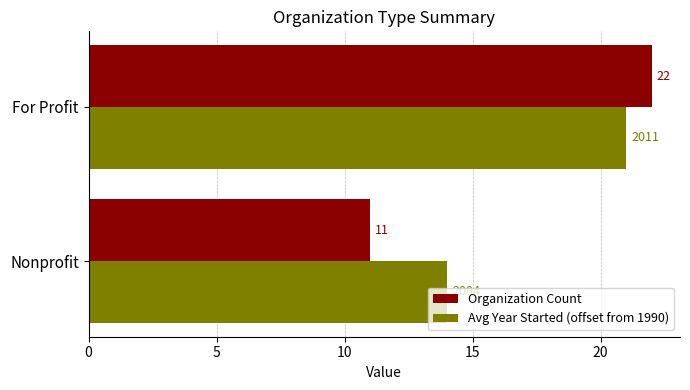

Rank the series by their maximum value, from highest to lowest.

Organization Count, Avg Year Started (offset from 1990)